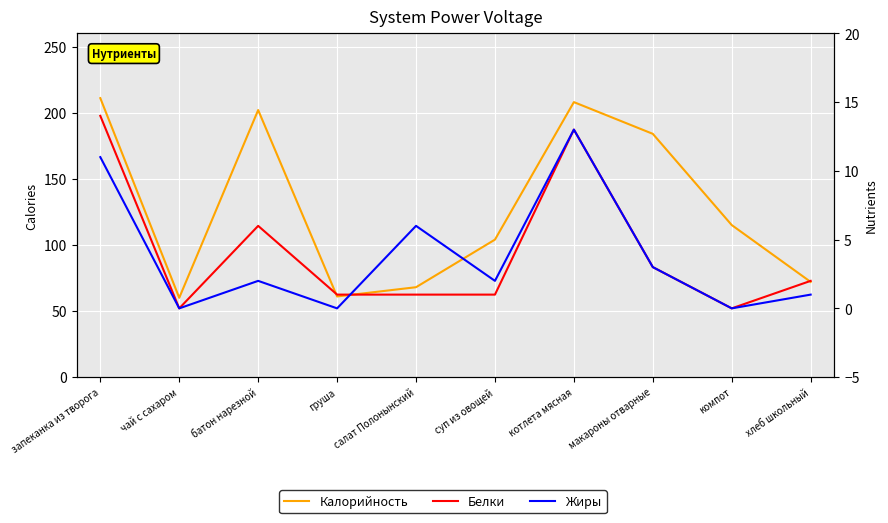

How many interior local peaks does the Белки series have?

2